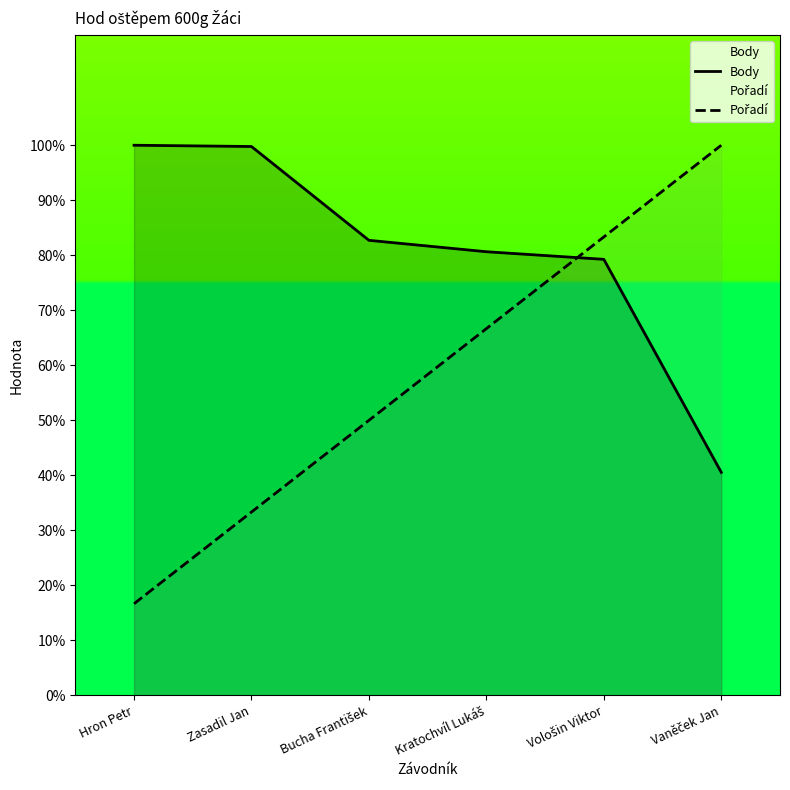

How many lines are shown in the chart?

2